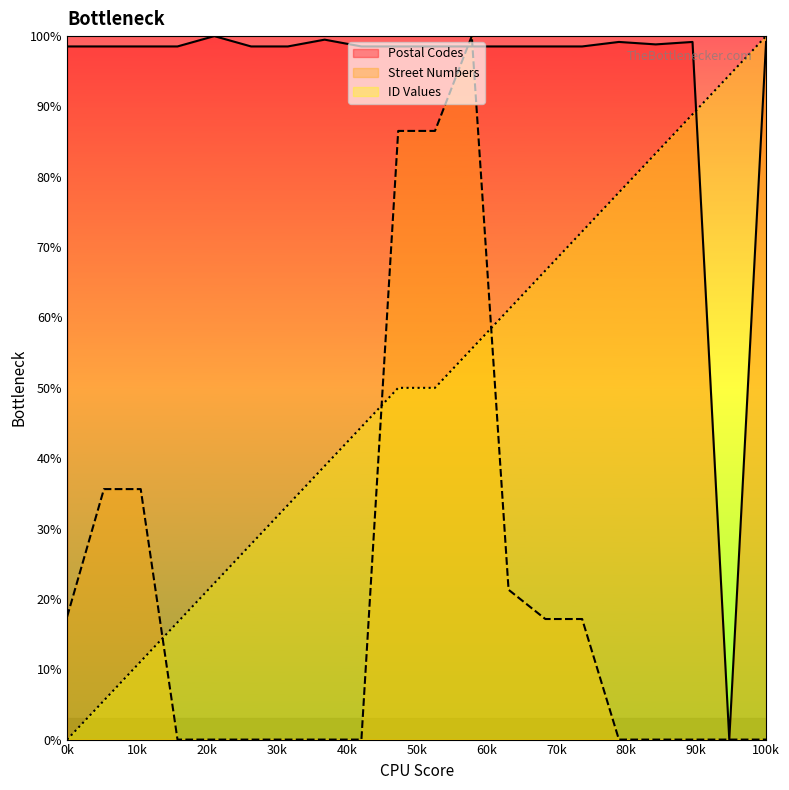

List the series in order of their overall mean, lowest first.

Street Numbers, ID Values, Postal Codes